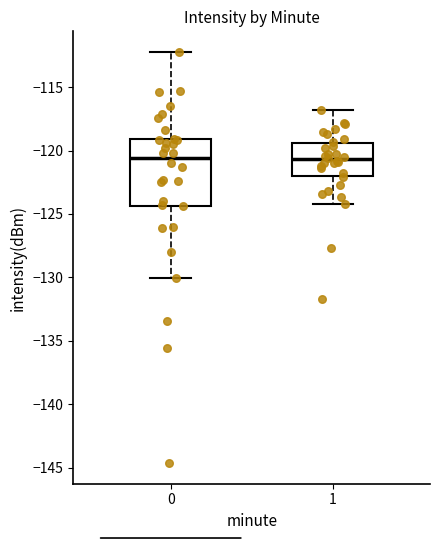

Where does the upper whisker of the box at x = 0 end on the y-axis? The values are not printed on the chart, so give them approximately, as read against the axis.

-112.0